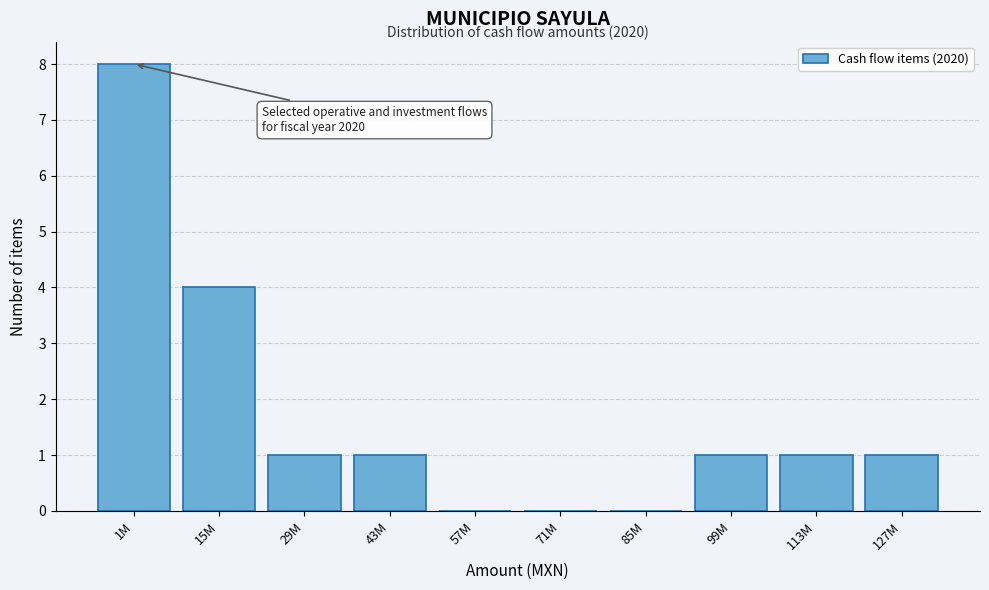

Reading left to right, list all the values displayed in this chart.

1M=8	15M=4	29M=1	43M=1	57M=0	71M=0	85M=0	99M=1	113M=1	127M=1